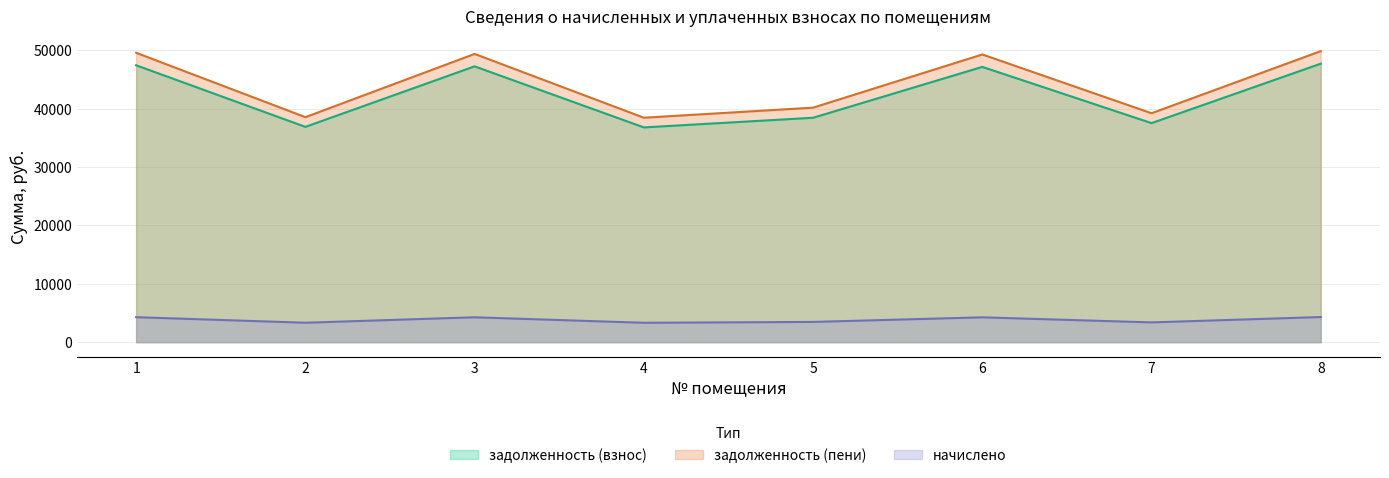

Reading left to right, list all the values displayed in this chart.

задолженность (взнос): 47450.3	36895.6	47266.7	36803.8	38455.8	47174.9	37538.0	47725.6
задолженность (пени): 49590.6	38559.8	49398.8	38463.9	40190.5	49302.9	39231.3	49878.4
начислено: 4280.8	3328.6	4264.2	3320.3	3469.3	4255.9	3386.5	4305.6